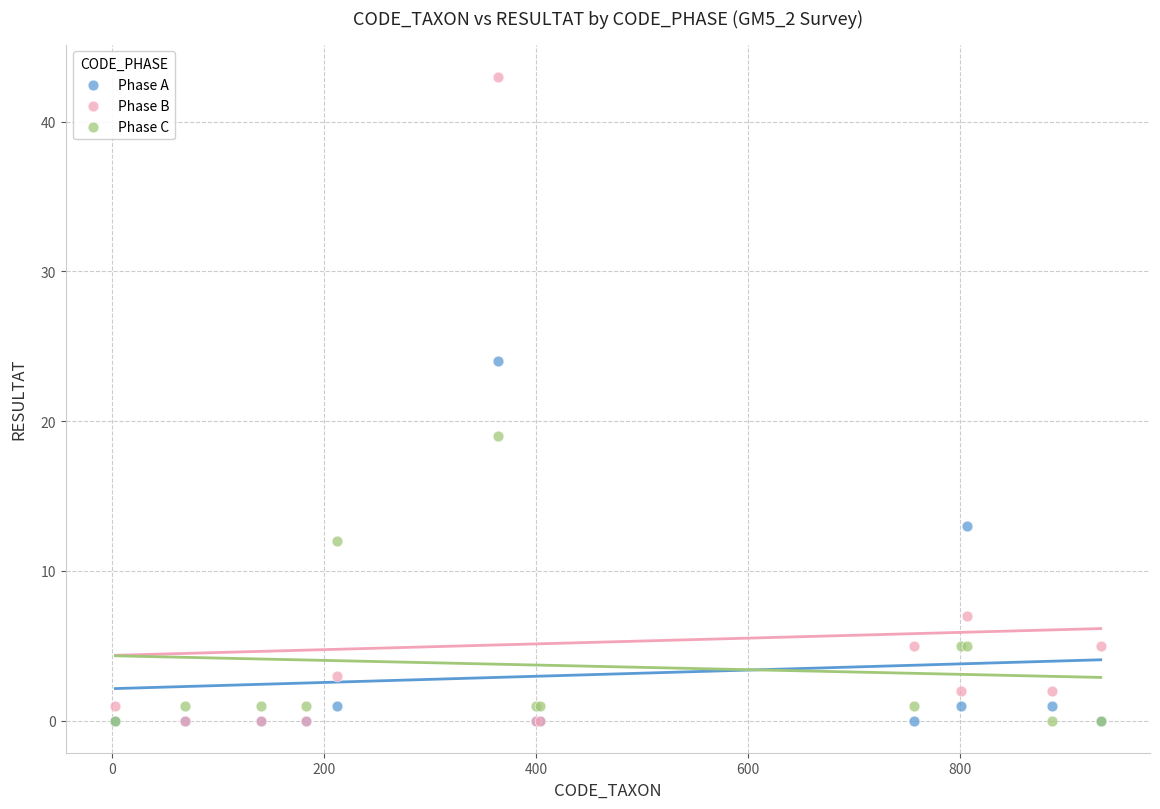

In the Phase C series, what Y value is closest to 9?

12